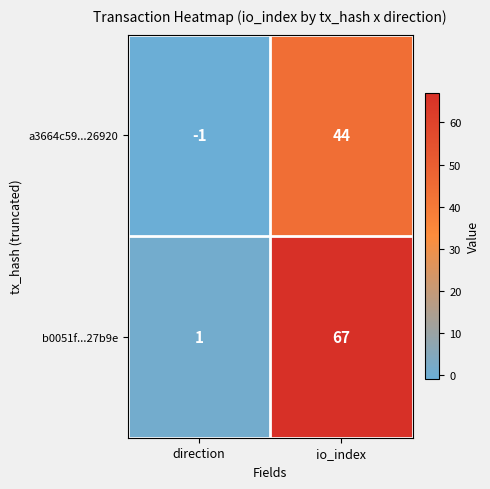

The a3664c59...26920 series shows 44 at io_index. True or false?

True